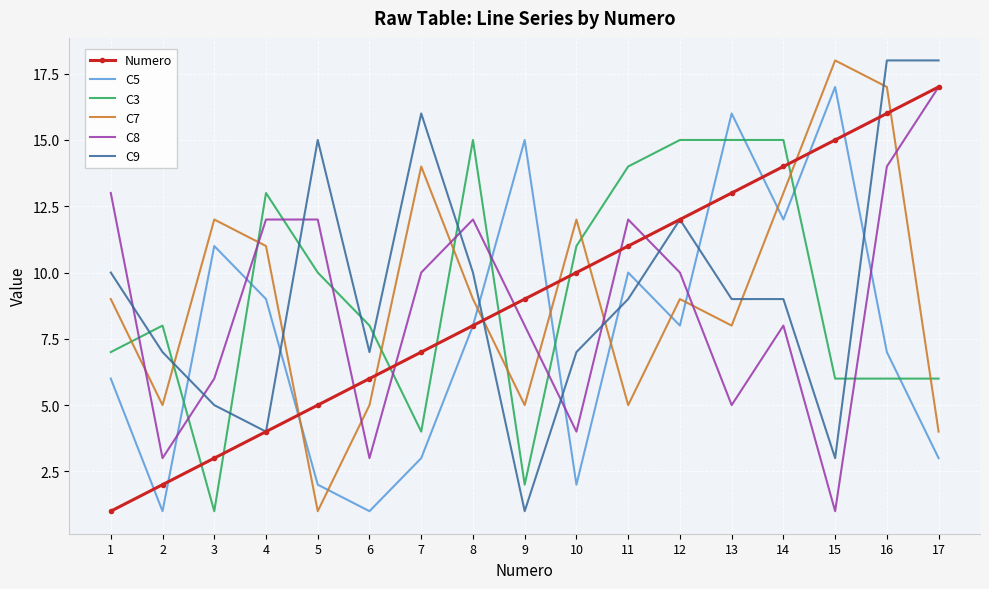

The C7 series shows 12 at 3. True or false?

True